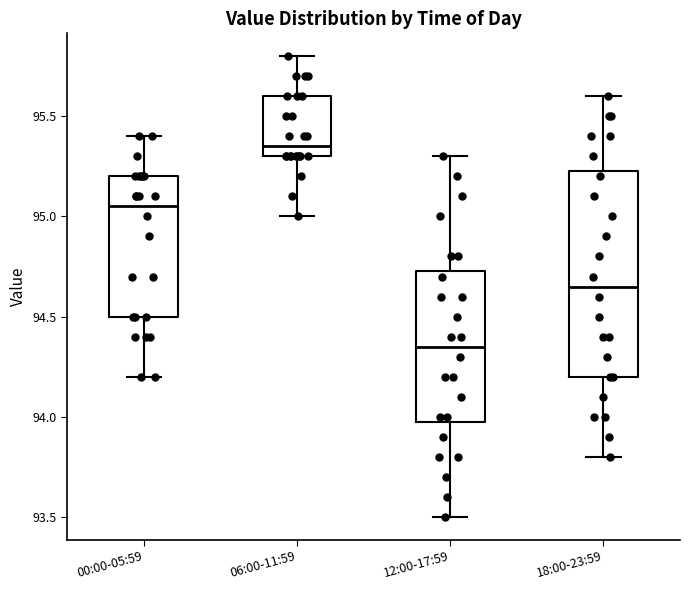

Comparing the boxes themselves (not the whiskers), which one is the tallest?

18:00-23:59